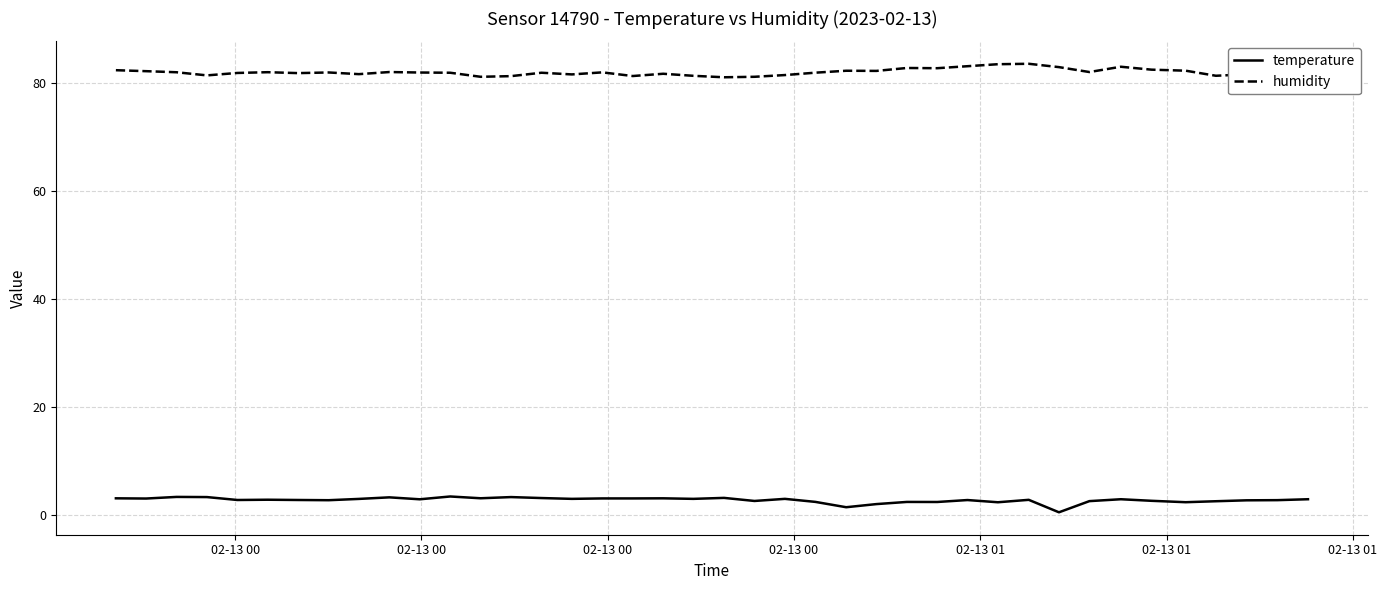

True or false: temperature and humidity cross at least once.

False